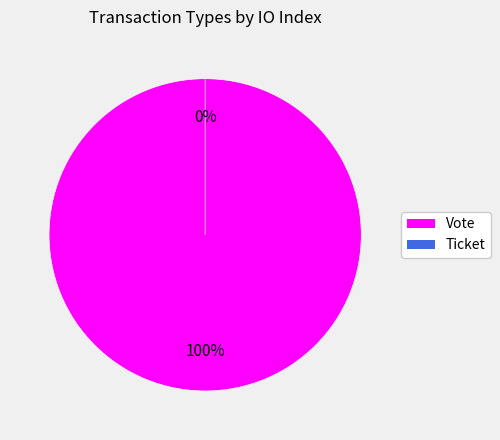

What is the smallest slice in the pie chart?

Ticket